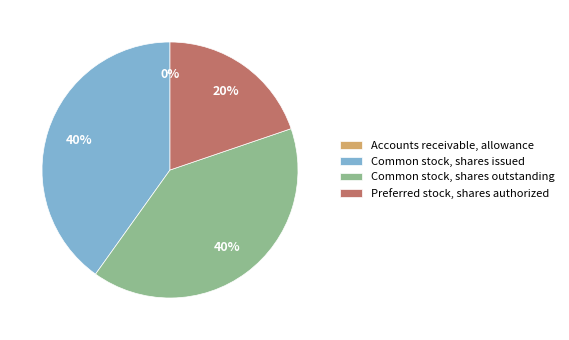

What percentage is the Common stock, shares issued slice, to the nearest percent?

40%